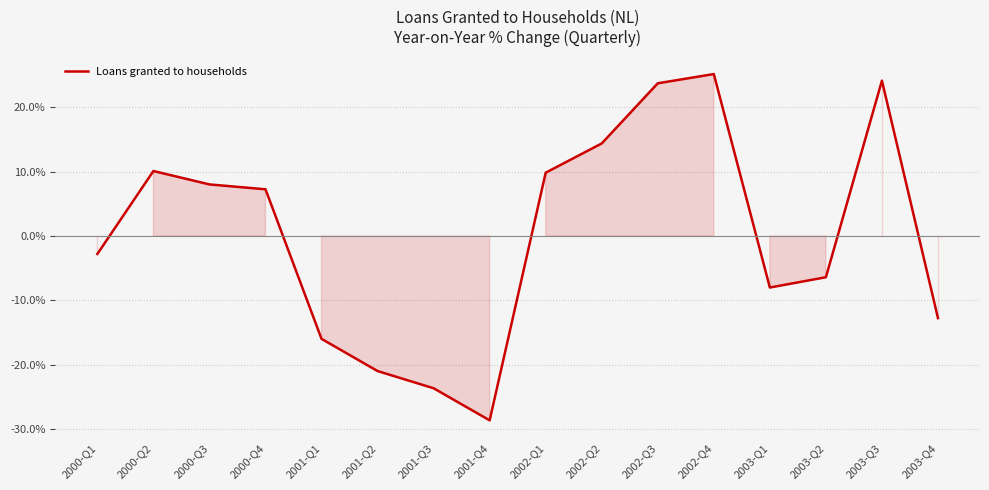

Does the chart display data point markers on the line(s)?

No